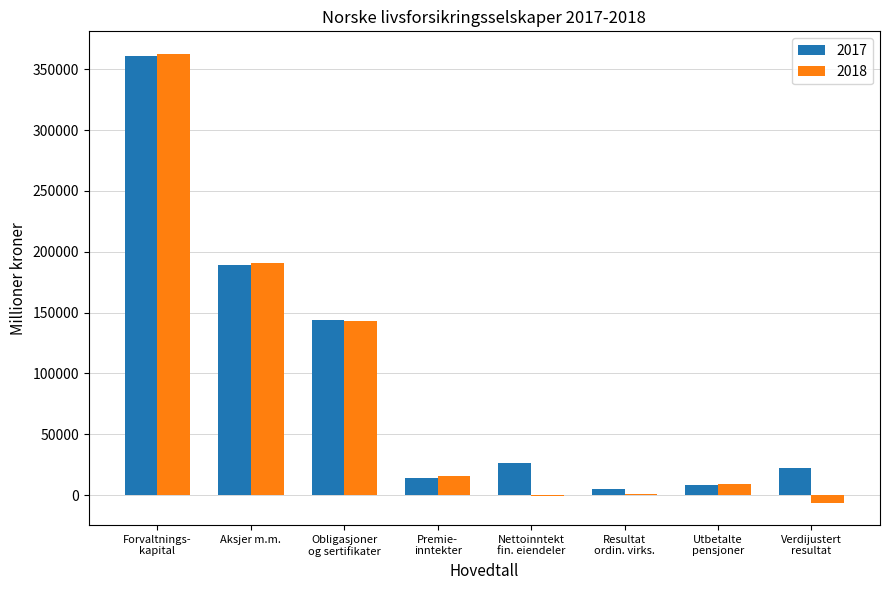

The value of 2018 at Aksjer m.m. is 190878. True or false?

True